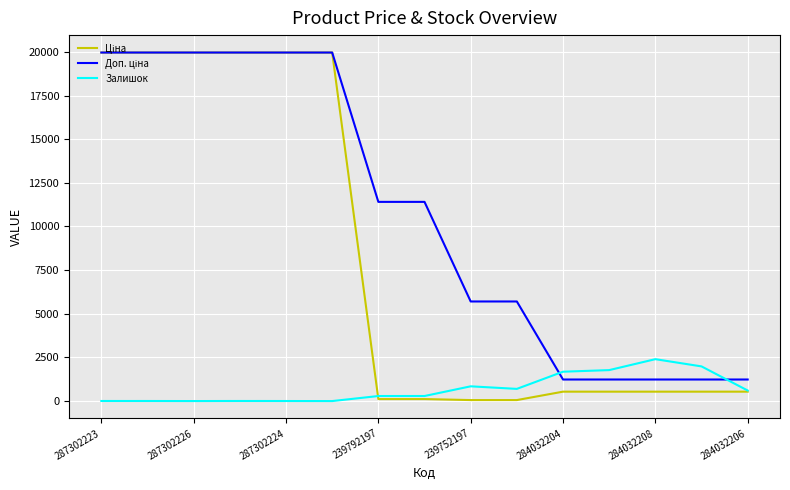

What is the greatest value displayed?

19964.2